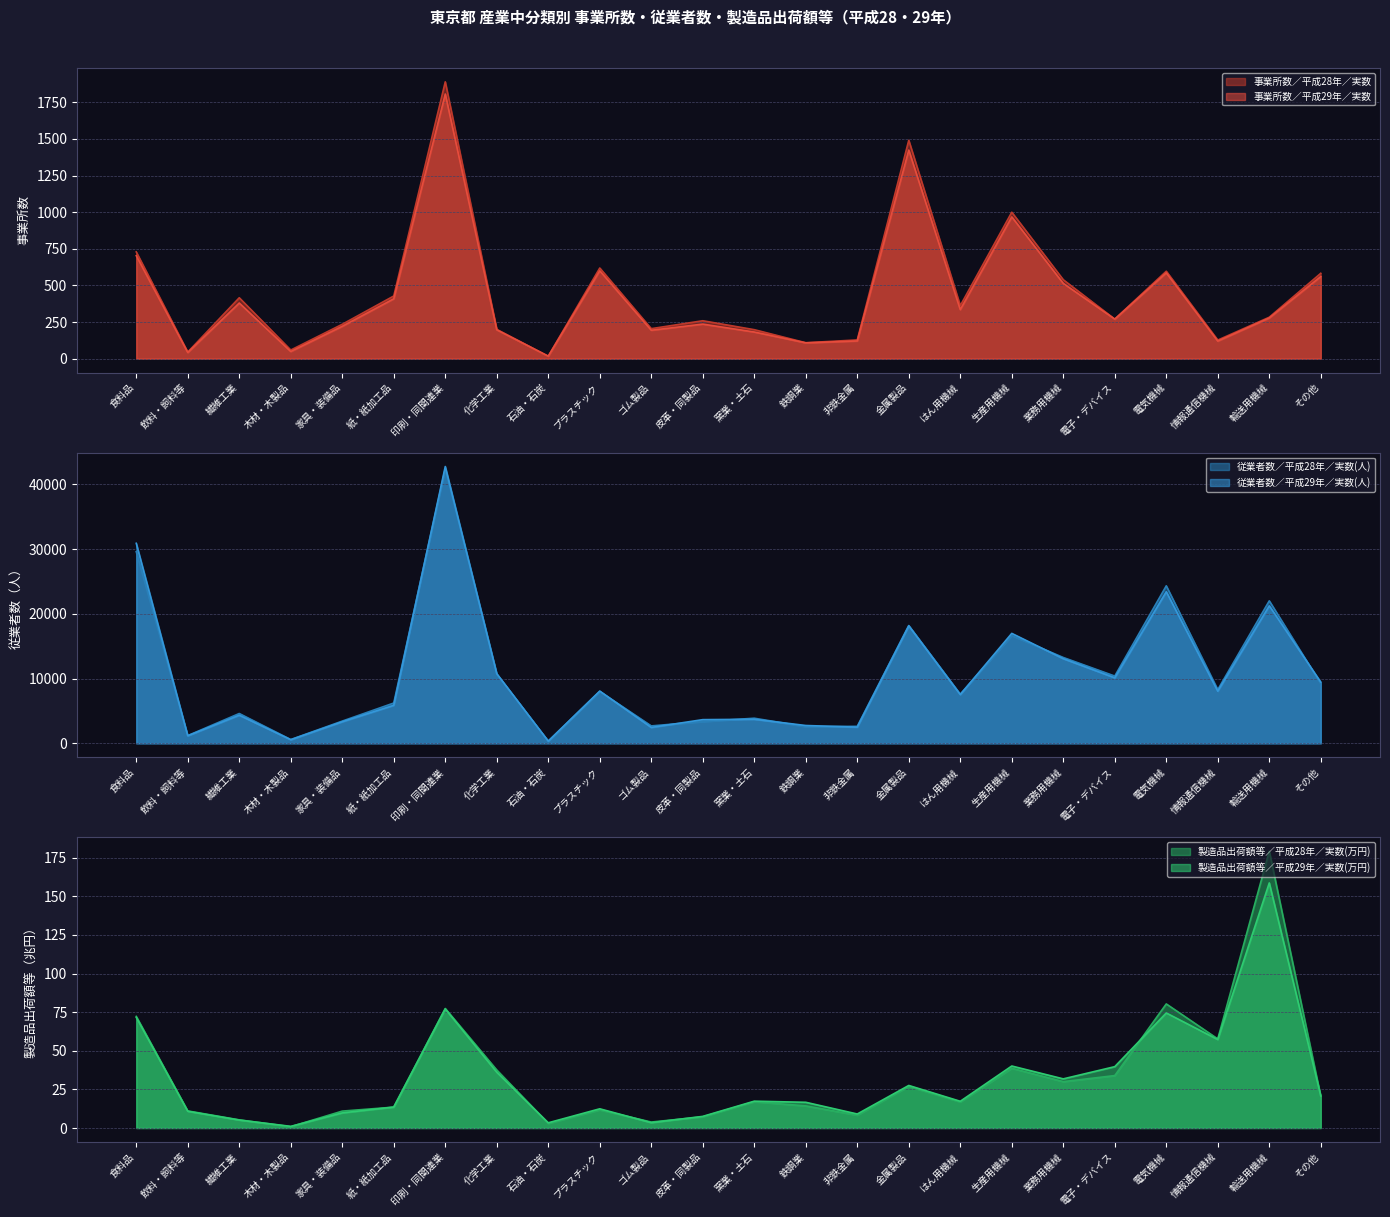

Reading left to right, list all the values displayed in this chart.

事業所数／平成29年／実数: 703.0	42.0	380.0	49.0	221.0	409.0	1807.0	197.0	17.0	600.0	194.0	236.0	182.0	108.0	121.0	1424.0	335.0	968.0	514.0	270.0	586.0	120.0	278.0	561.0
事業所数／平成28年／実数: 729.0	45.0	416.0	59.0	235.0	428.0	1890.0	200.0	17.0	619.0	205.0	259.0	198.0	109.0	128.0	1491.0	362.0	1000.0	539.0	270.0	597.0	127.0	283.0	583.0
従業者数／平成29年／実数(人): 30903.0	1172.0	4347.0	560.0	3335.0	5876.0	42769.0	10767.0	342.0	8077.0	2456.0	3663.0	3720.0	2757.0	2503.0	18148.0	7531.0	16989.0	13079.0	10124.0	23423.0	8057.0	21250.0	9462.0
従業者数／平成28年／実数(人): 29610.0	1198.0	4610.0	588.0	3439.0	6231.0	42450.0	10696.0	337.0	8019.0	2694.0	3362.0	3883.0	2578.0	2630.0	18206.0	7597.0	16652.0	13266.0	10396.0	24338.0	8295.0	22019.0	9221.0
製造品出荷額等／平成29年／実数(万円): 71.6	10.8	5.2	1.1	9.8	13.6	77.1	36.1	3.4	12.4	3.5	7.5	17.4	16.7	9.1	27.5	17.3	40.1	31.8	39.7	74.5	57.3	158.7	20.8
製造品出荷額等／平成28年／実数(万円): 72.3	11.1	5.3	0.8	11.0	13.5	77.4	37.6	3.0	11.8	3.9	7.2	17.0	14.3	8.3	26.9	16.9	38.7	30.0	34.0	80.3	57.7	179.2	20.4